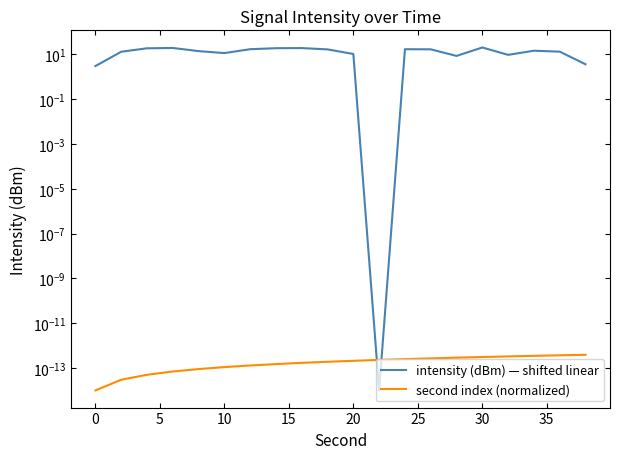

Is the value of intensity (dBm) — shifted linear at 15 greater than the value of second index (normalized) at 20?

Yes